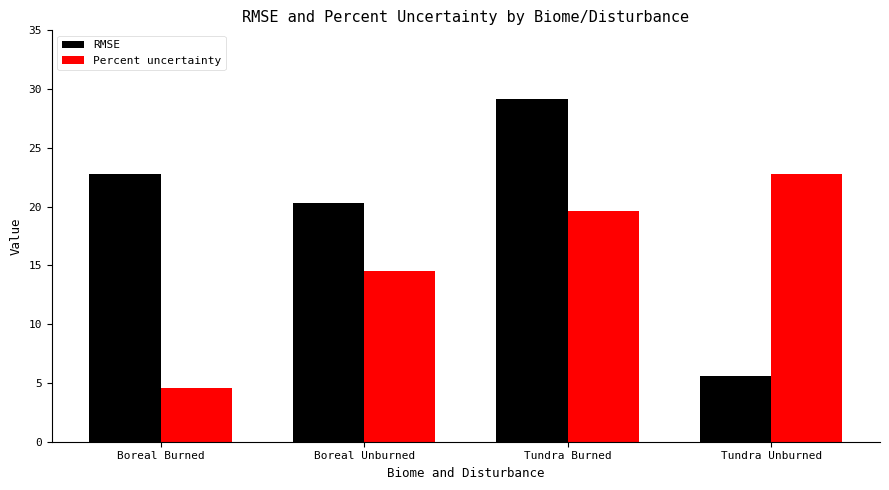

List the series in order of their overall mean, highest first.

RMSE, Percent uncertainty